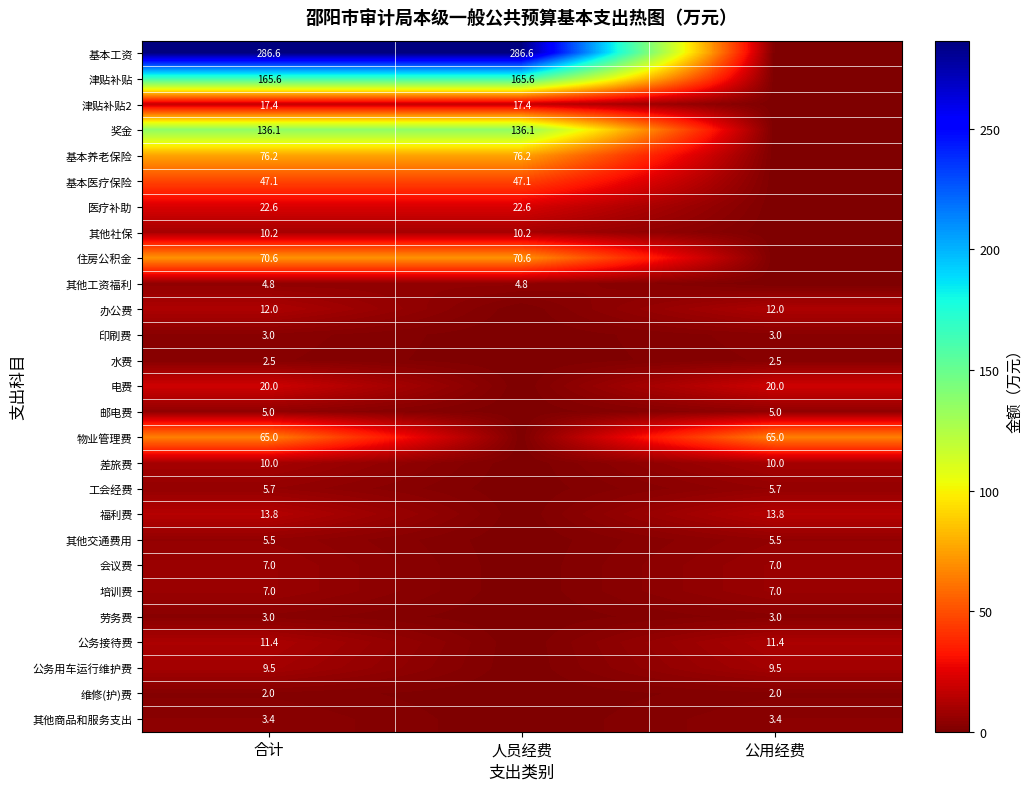

The 住房公积金 series shows 70.6 at 合计. True or false?

True